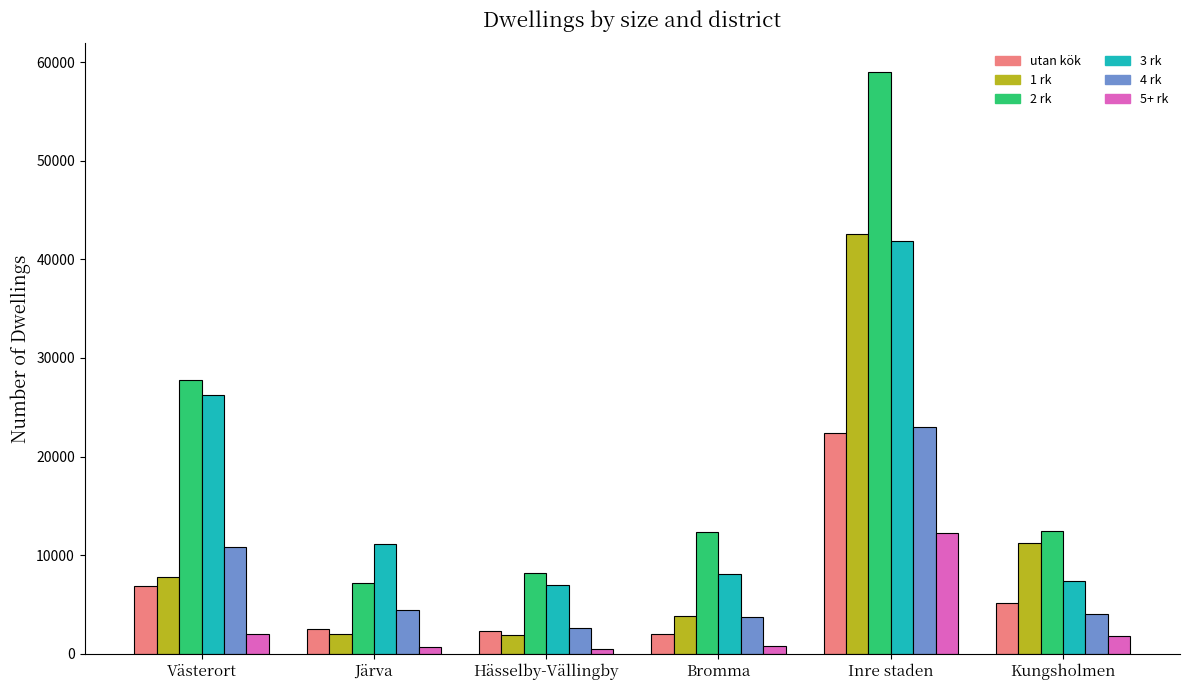

At how many categories does at least one series exceed 41584?

1